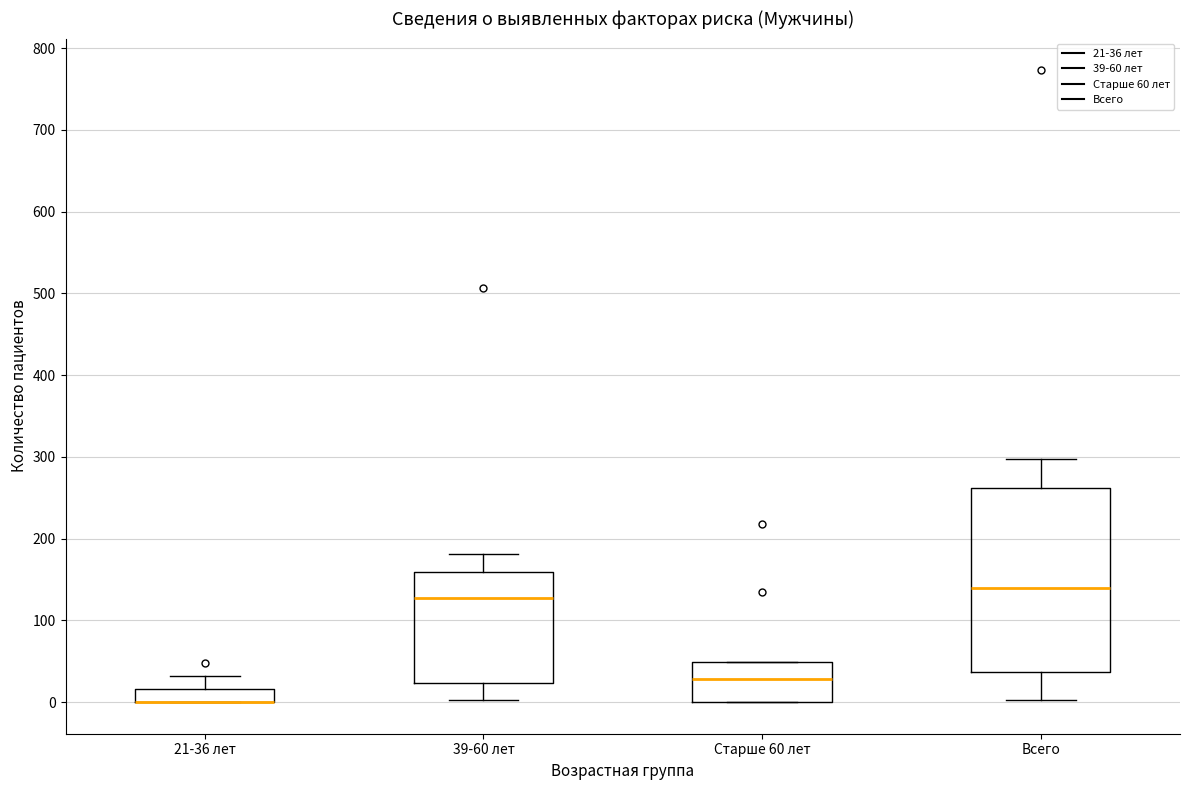

Reading left to right, read every box against the y-axis: the position of its median line, the range the box covers, and the ends of its whiskers. The values are not printed on the chart, so give them approximately, as read against the axis.

21-36 лет: median 0 (drawn on the box's lower edge), box 0 to 20, whiskers 0 to 30
39-60 лет: median 130, box 20 to 160, whiskers 0 to 180
Старше 60 лет: median 30, box 0 to 50, whiskers 0 to 50
Всего: median 140, box 40 to 260, whiskers 0 to 300